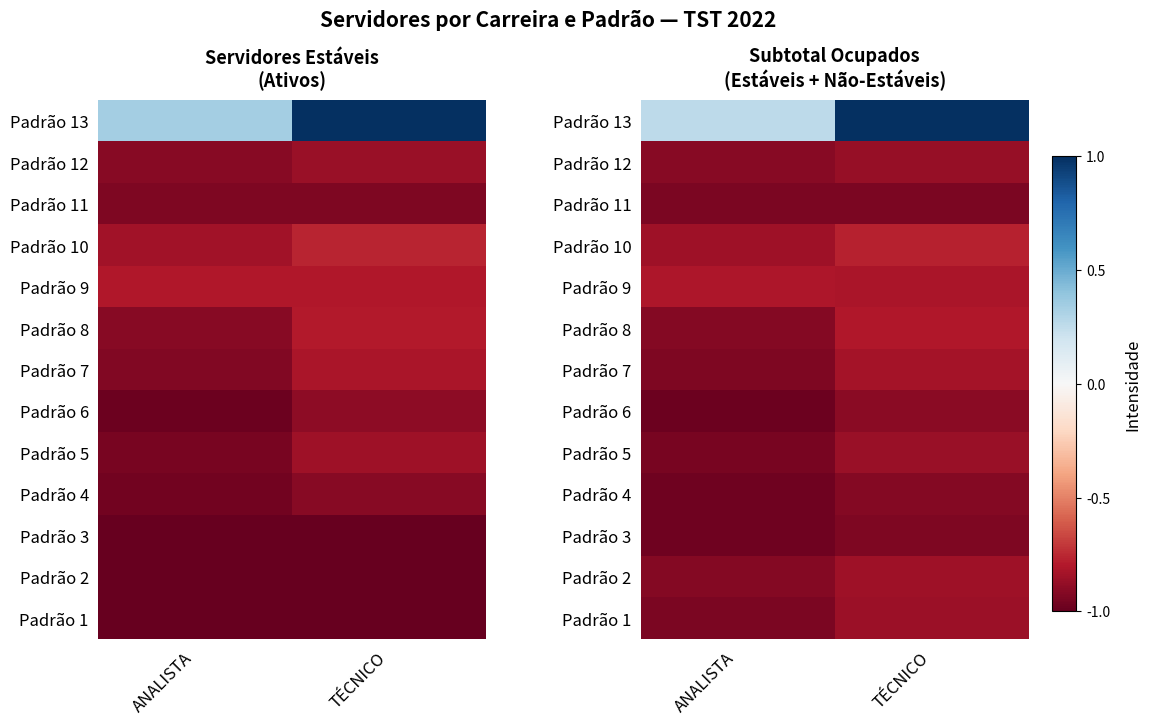

Is the value of Padrão 3 at ANALISTA greater than the value of Padrão 5 at ANALISTA?

No